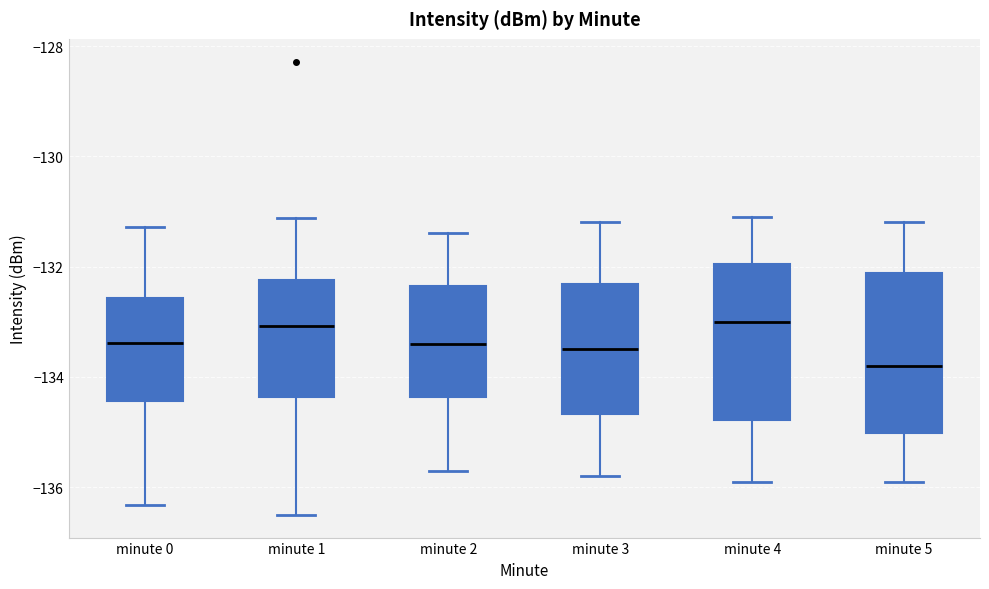

Reading left to right, transcribe this box plot: for each box, give where its median line is, the range the box spans, and where its two whiskers end, as read against the y-axis. The values are not printed on the chart, so give them approximately, as read against the axis.

minute 0: median -133.4, box -134.4 to -132.6, whiskers -136.4 to -131.2
minute 1: median -133.0, box -134.4 to -132.2, whiskers -136.6 to -131.2
minute 2: median -133.4, box -134.4 to -132.4, whiskers -135.6 to -131.4
minute 3: median -133.4, box -134.6 to -132.4, whiskers -135.8 to -131.2
minute 4: median -133.0, box -134.8 to -132.0, whiskers -135.8 to -131.0
minute 5: median -133.8, box -135.0 to -132.2, whiskers -135.8 to -131.2